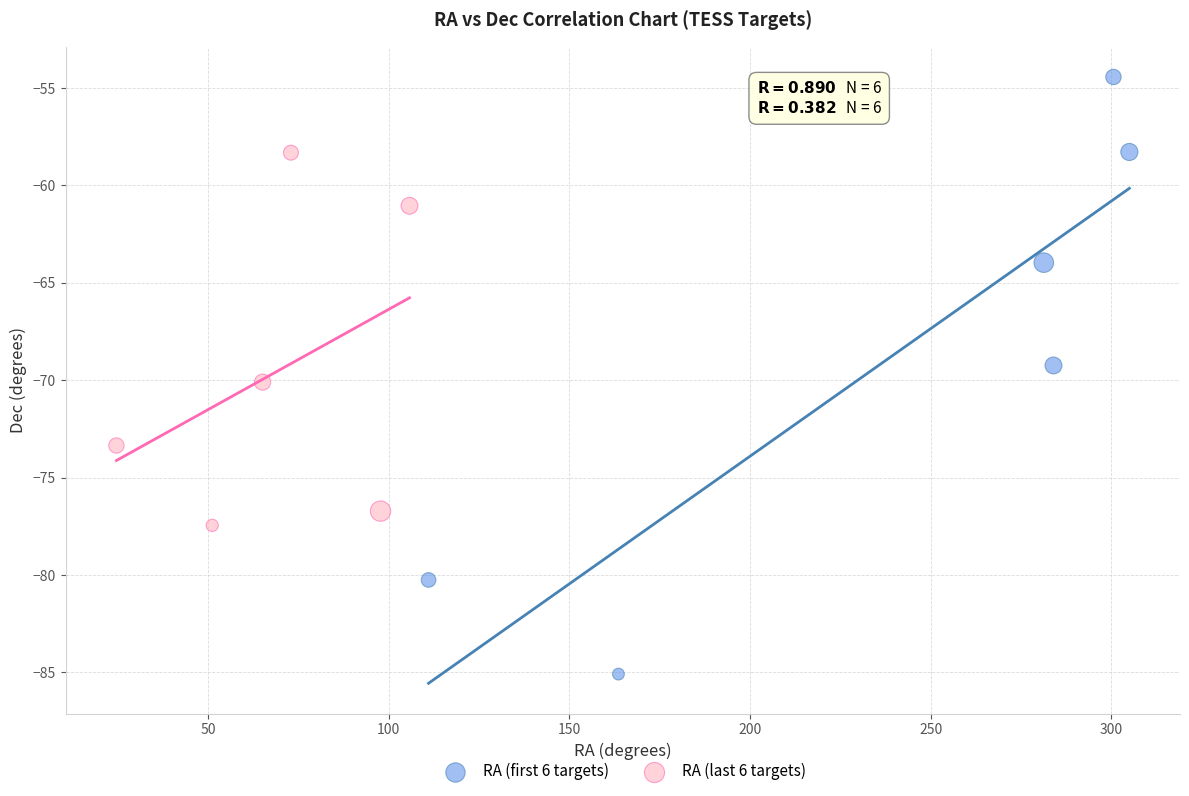

Which series reaches the maximum Y coordinate?

RA (first 6 targets)